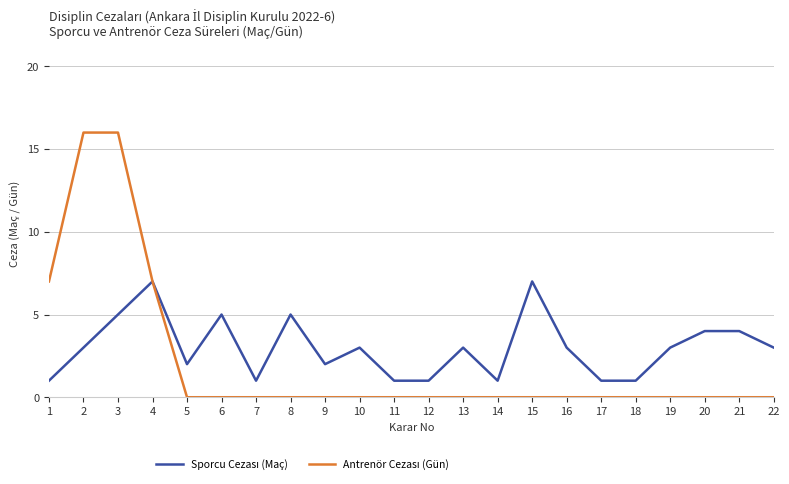

What is the greatest value displayed?

16